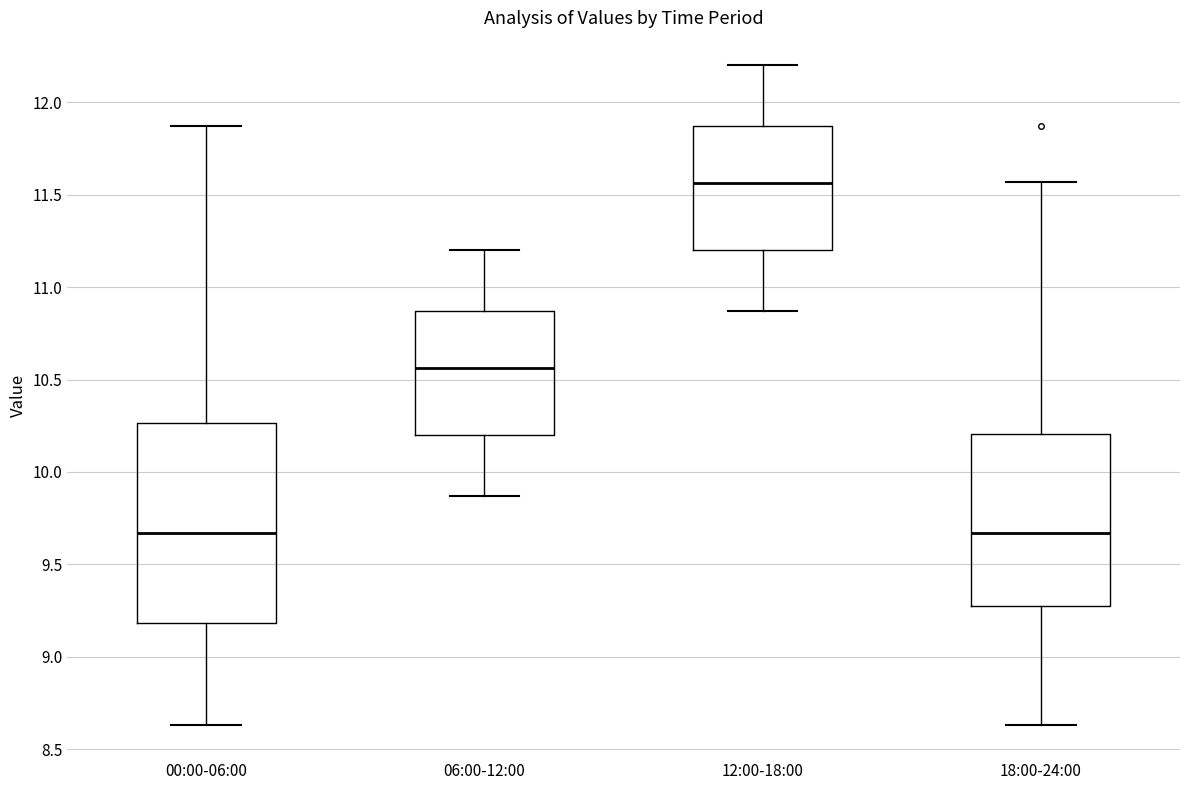

Reading left to right, read every box against the y-axis: the position of its median line, the range the box covers, and the ends of its whiskers. The values are not printed on the chart, so give them approximately, as read against the axis.

00:00-06:00: median 9.65, box 9.20 to 10.25, whiskers 8.65 to 11.85
06:00-12:00: median 10.55, box 10.20 to 10.85, whiskers 9.85 to 11.20
12:00-18:00: median 11.55, box 11.20 to 11.85, whiskers 10.85 to 12.20
18:00-24:00: median 9.65, box 9.30 to 10.20, whiskers 8.65 to 11.55